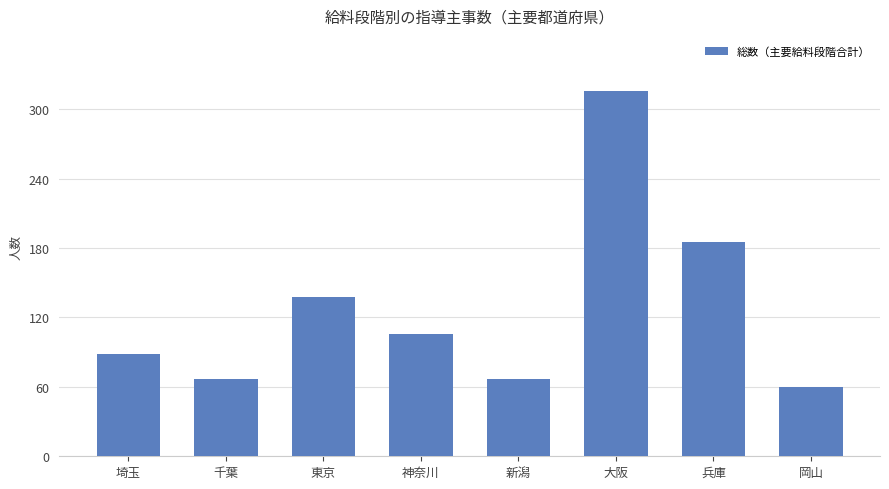

Where does the data first go above 106?

東京